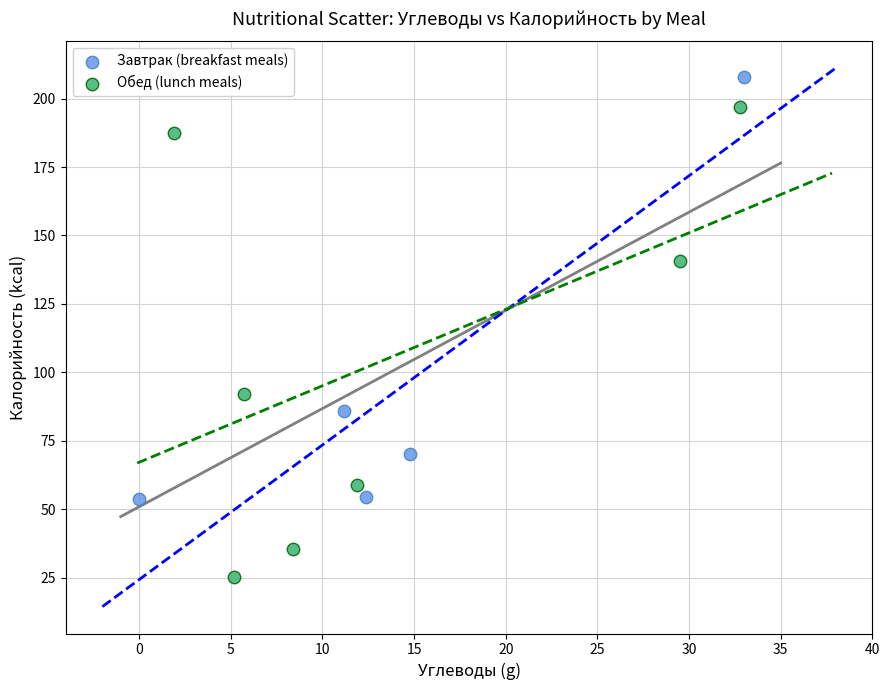

Which series reaches the maximum Y coordinate?

Завтрак (breakfast meals)